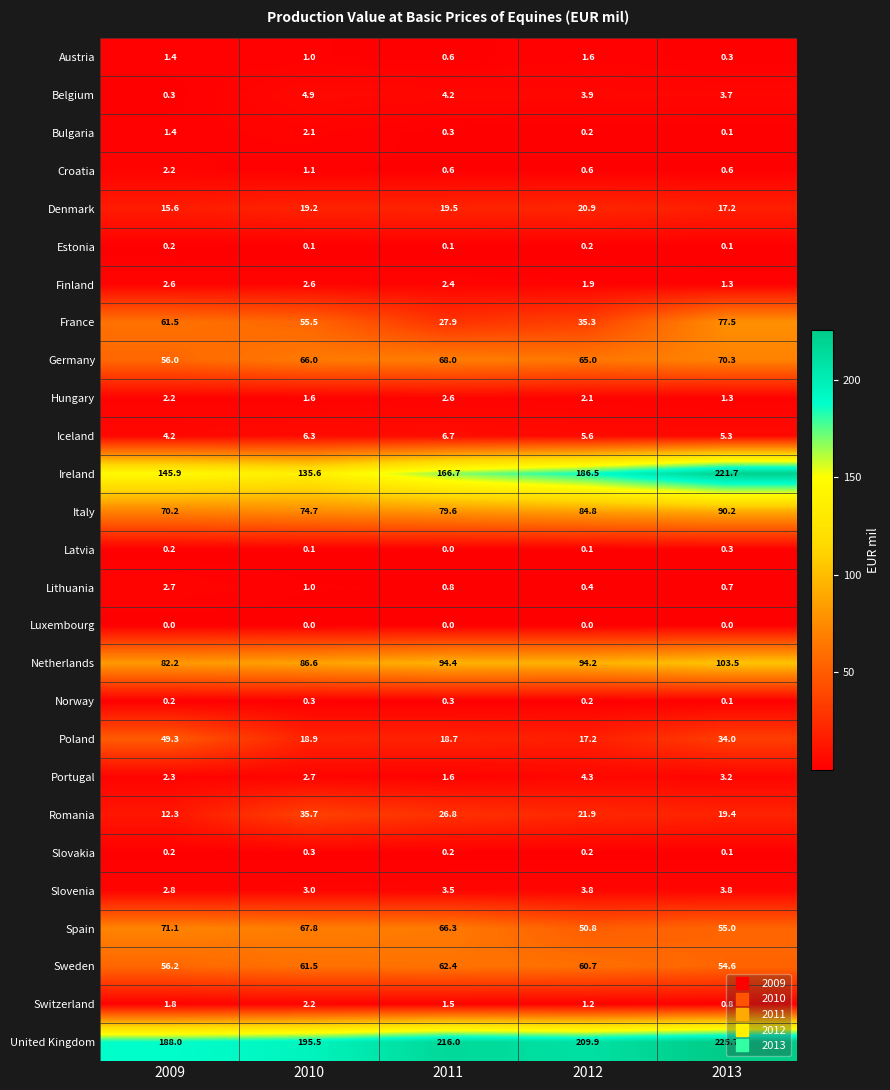

At which label does Hungary reach its minimum?

2013